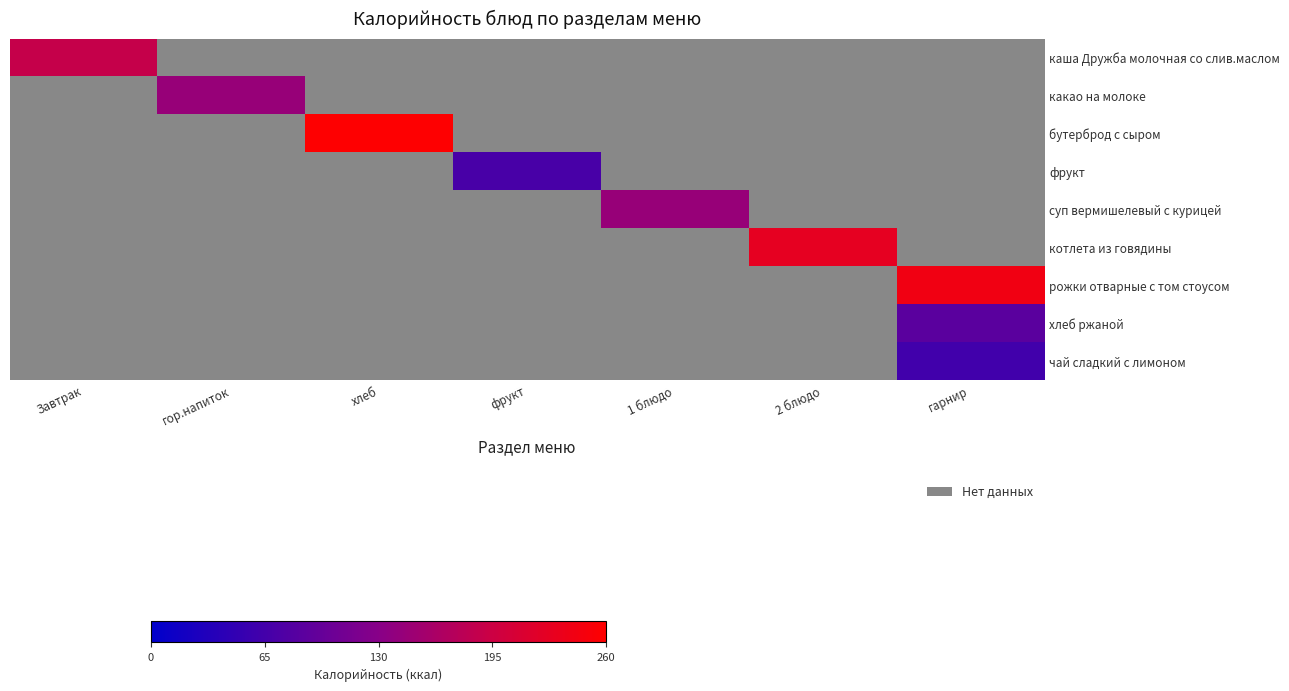

At which category is the sum across all series the highest?

гарнир